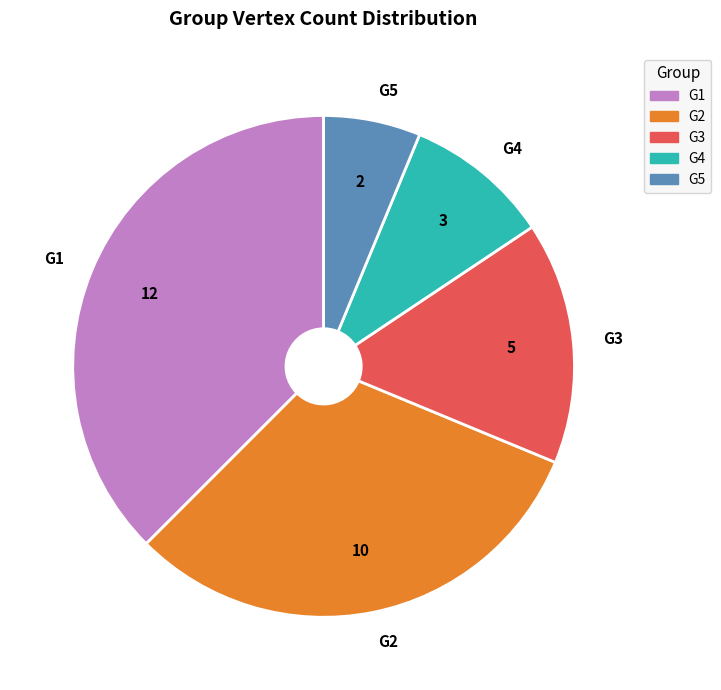

Rank the categories by value from highest to lowest.

G1, G2, G3, G4, G5